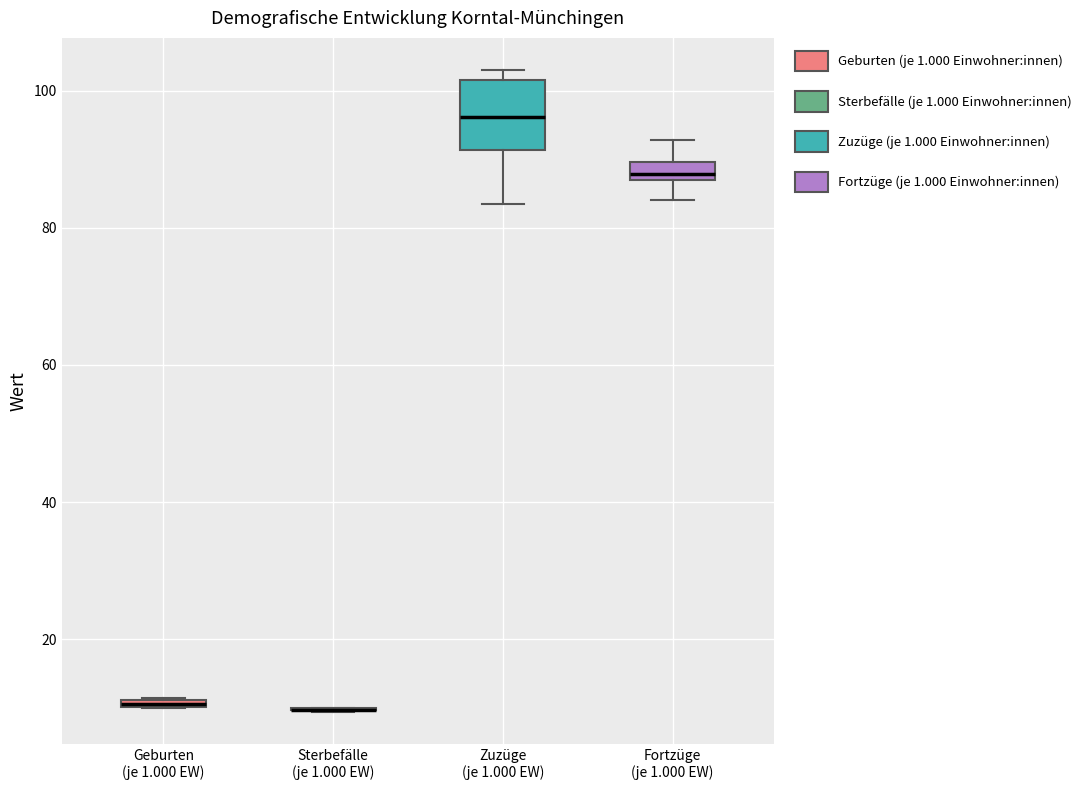

Which box is the tallest, from its lower edge to its upper edge?

Zuzüge (je 1.000 EW)